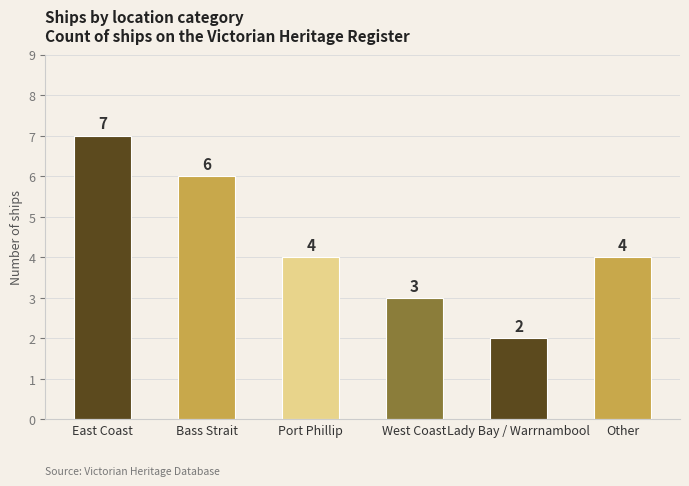

What is the ratio of the value at Port Phillip to the value at Lady Bay / Warrnambool?

2.0